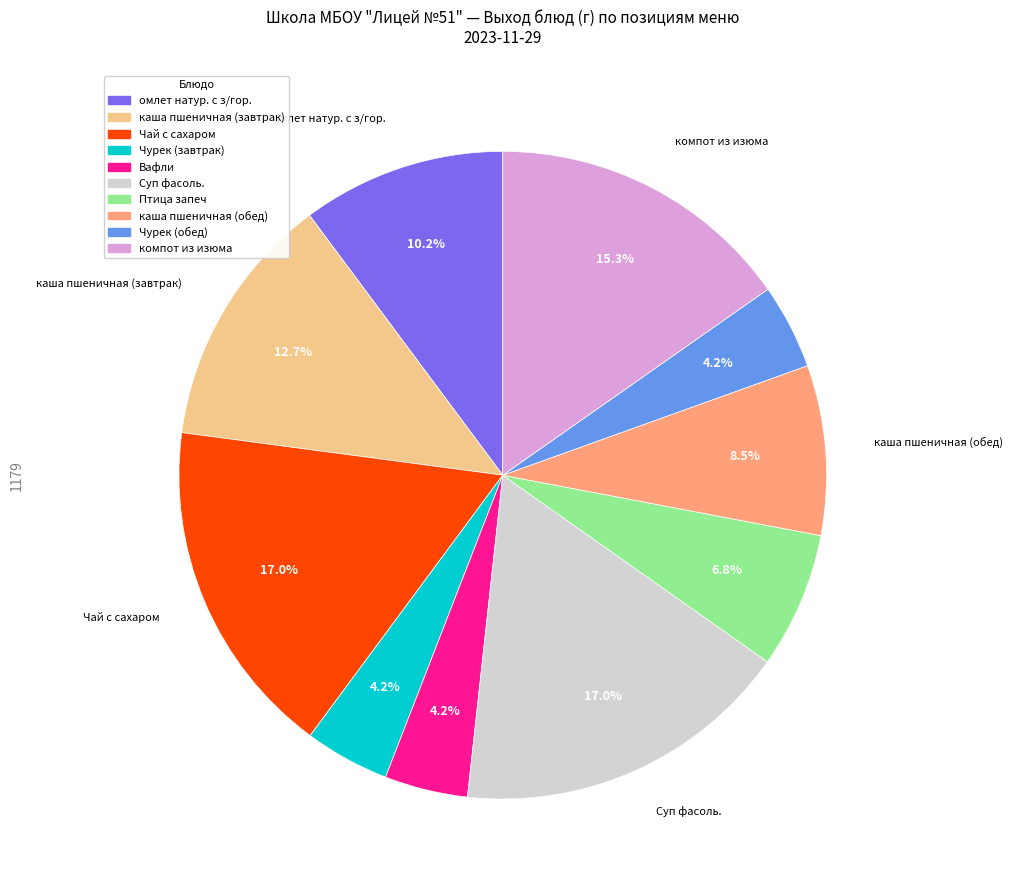

Do Чурек (обед) and Суп фасоль. together represent more than half of the pie?

No